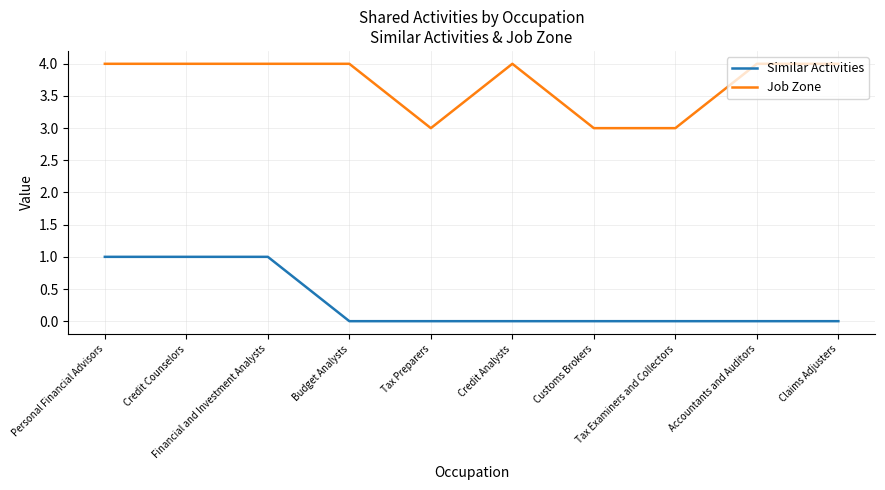

True or false: Job Zone has more than 0 points higher than both neighbors.

True